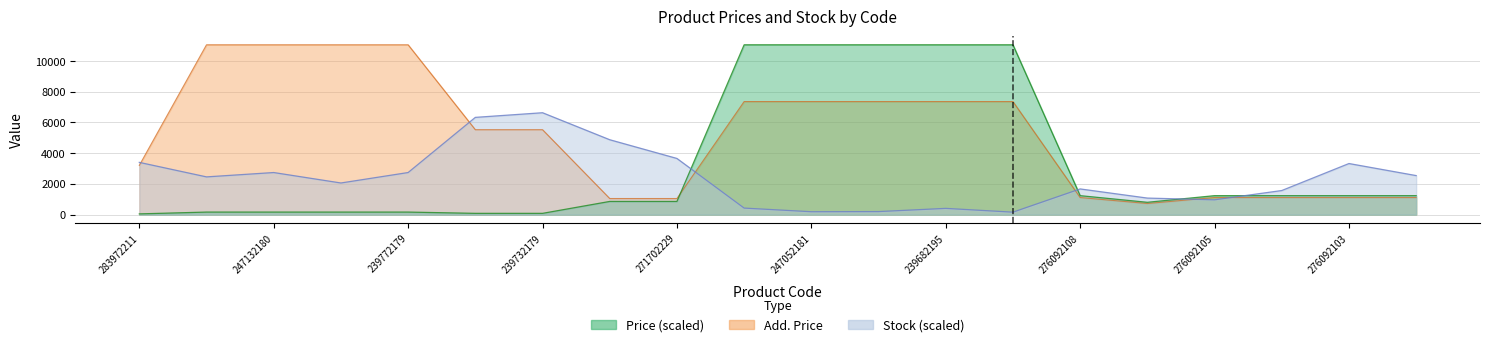

Reading left to right, extract all data points from this chart.

Price: 48.1	166.0	166.0	166.0	166.0	83.0	83.0	858.5	858.5	11055.0	11055.0	11055.0	11055.0	11055.0	1234.7	802.5	1234.7	1234.7	1234.7	1234.7
Add. Price: 3205.0	11055.0	11055.0	11055.0	11055.0	5528.0	5528.0	1048.0	1048.0	7360.2	7360.2	7360.2	7360.2	7360.2	1114.0	724.0	1114.0	1114.0	1114.0	1114.0
Stock: 3401.5	2456.7	2740.1	2059.8	2740.1	6330.6	6633.0	4875.5	3656.7	425.2	189.0	198.4	406.3	160.6	1672.4	1077.2	963.8	1568.5	3325.9	2541.7